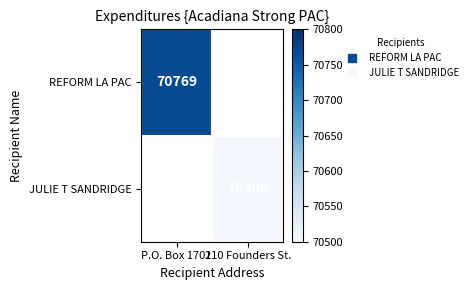

What is the approximate value of JULIE T SANDRIDGE at 210 Founders St.?

70508.0